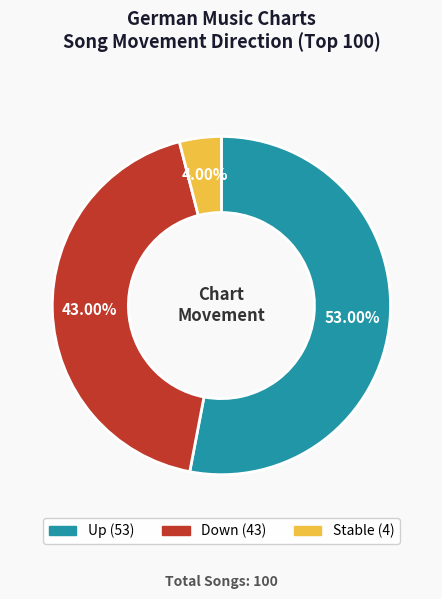

To the nearest percent, what is the difference between the largest and smallest slice percentages?

49%